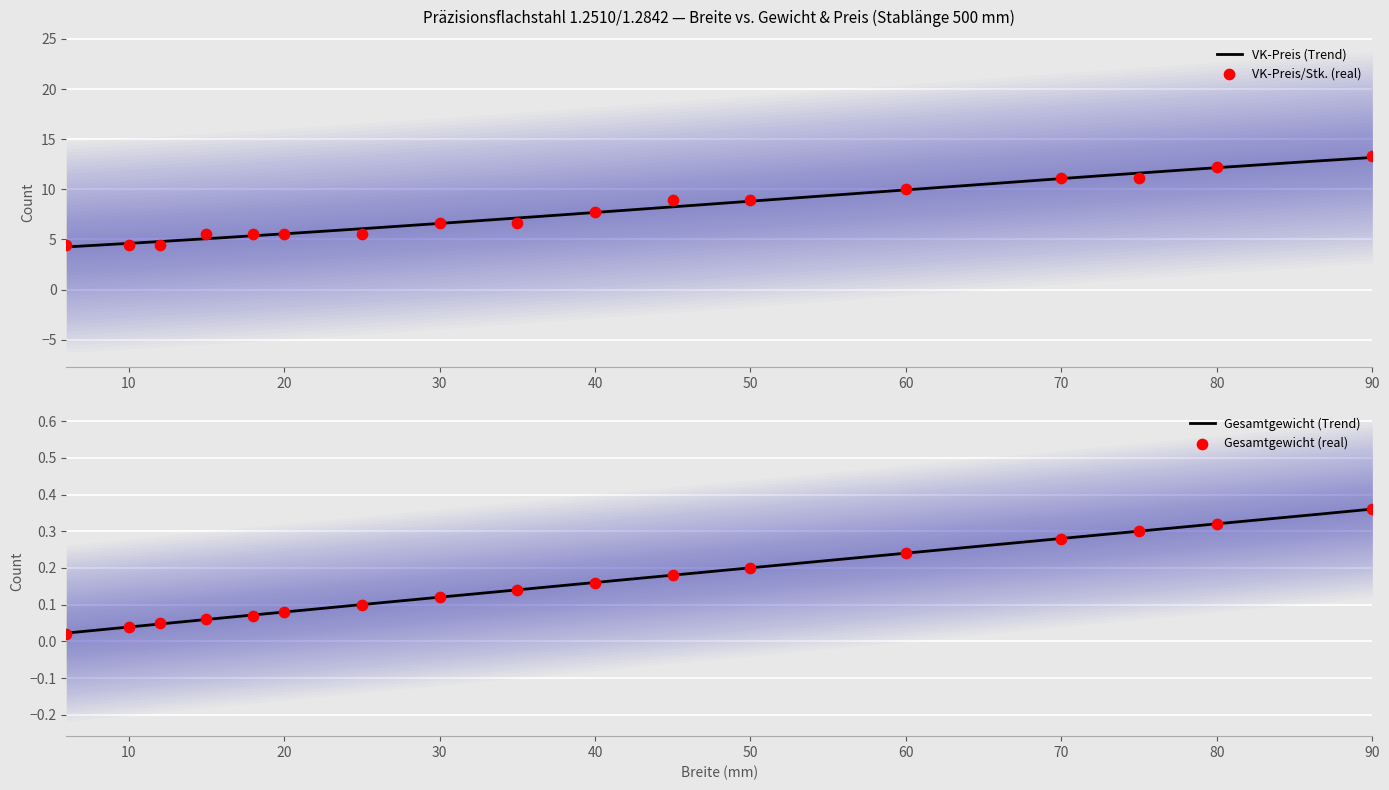

Which series has the largest total across all categories?

VK-Preis